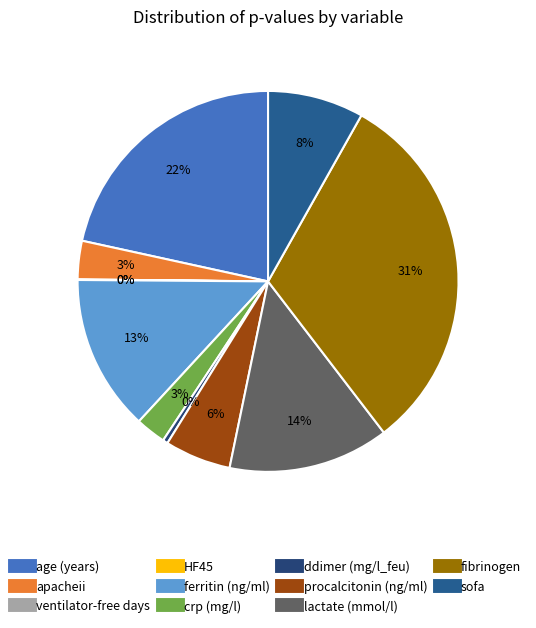

Is crp (mg/l) the majority of the pie?

No